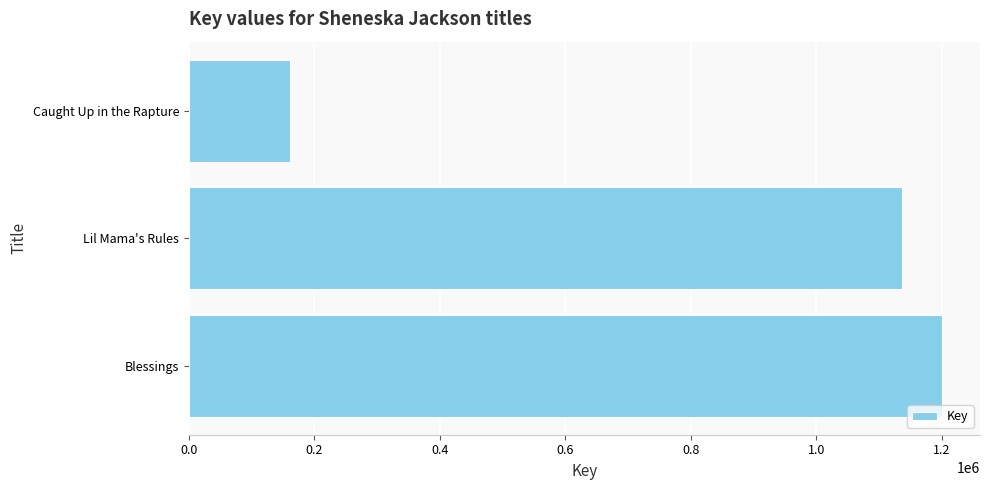

What is the ratio of the value at Blessings to the value at Caught Up in the Rapture?

7.4